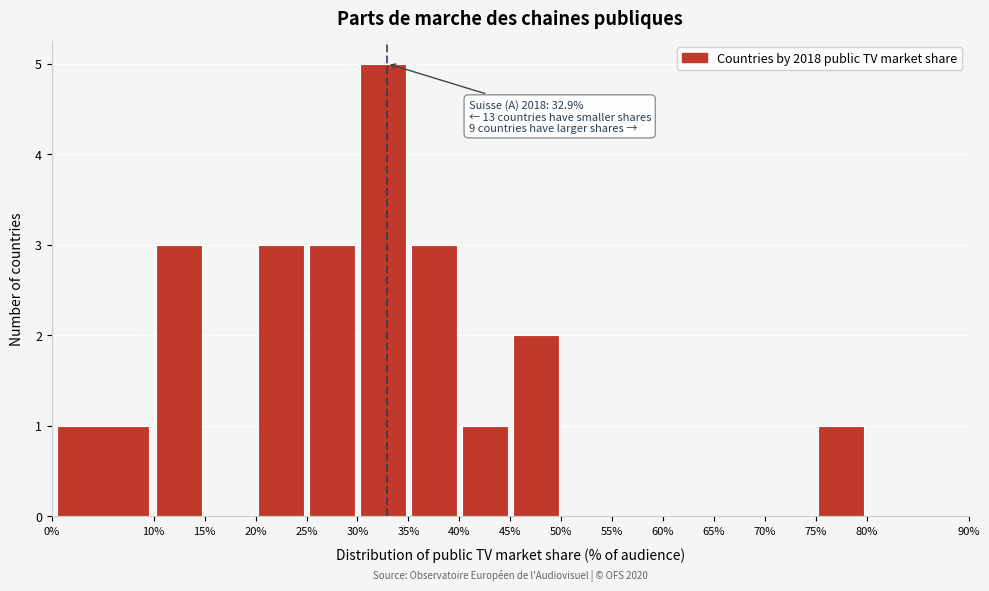

Over which range of the x-axis is the bar tallest?

30% to 35%